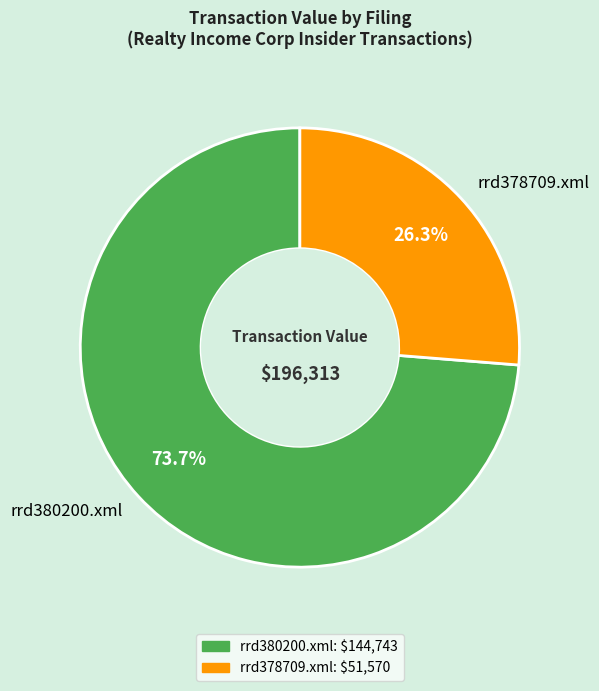

Is there any slice that represents more than half of the pie?

Yes